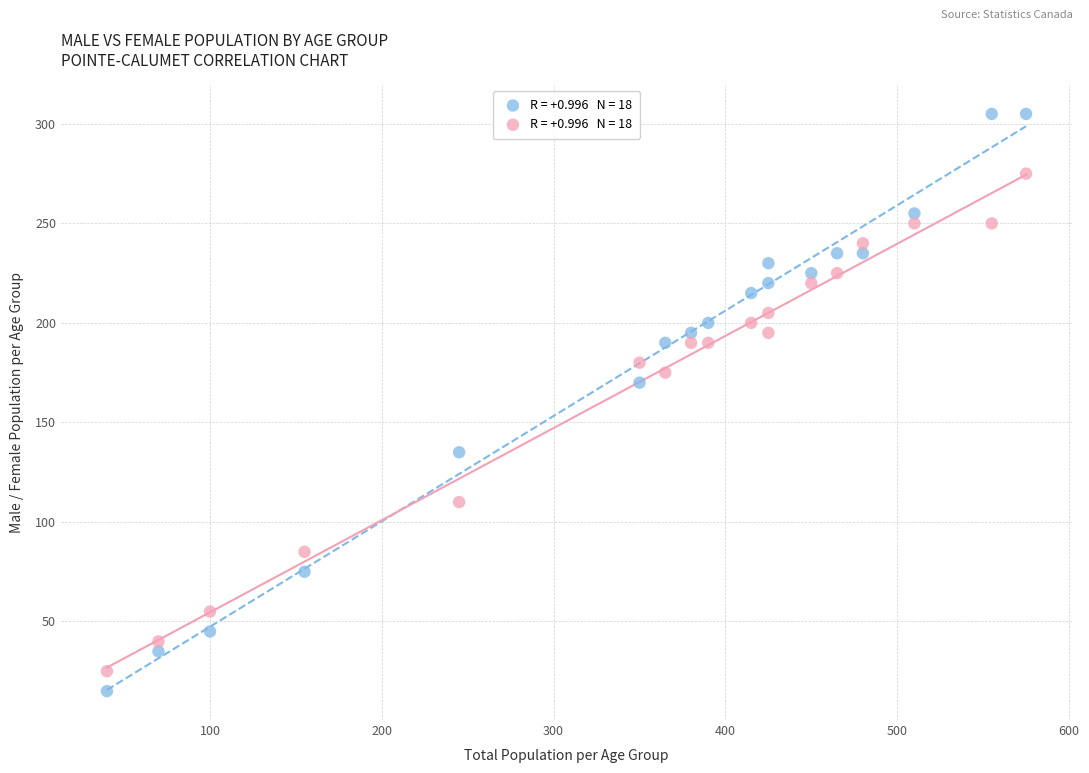

Across all series, what Y value is closest to 160?

170